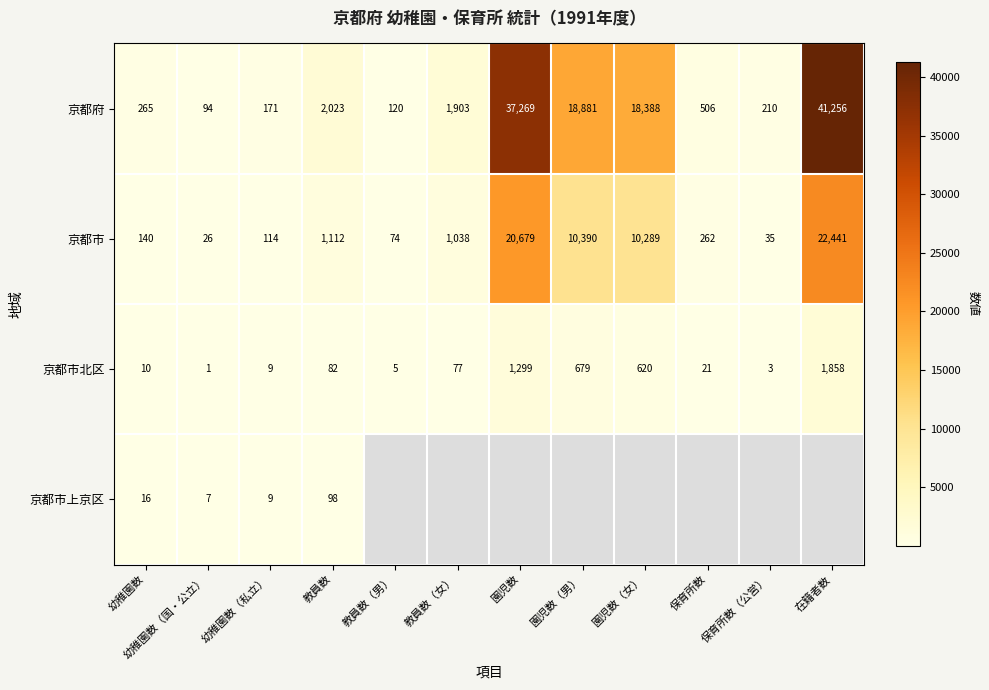

At how many categories does at least one series exceed 3454?

4